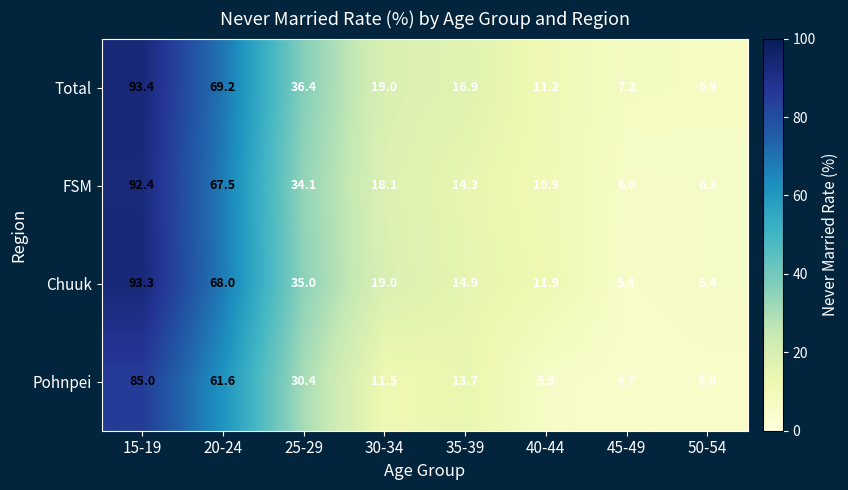

Rank the series by their maximum value, from highest to lowest.

Total, Chuuk, FSM, Pohnpei